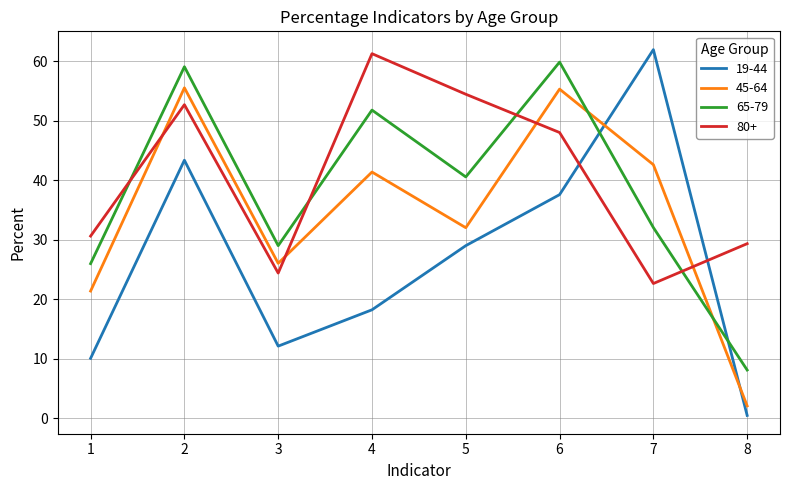

List the series in order of their overall mean, lowest first.

19-44, 45-64, 65-79, 80+